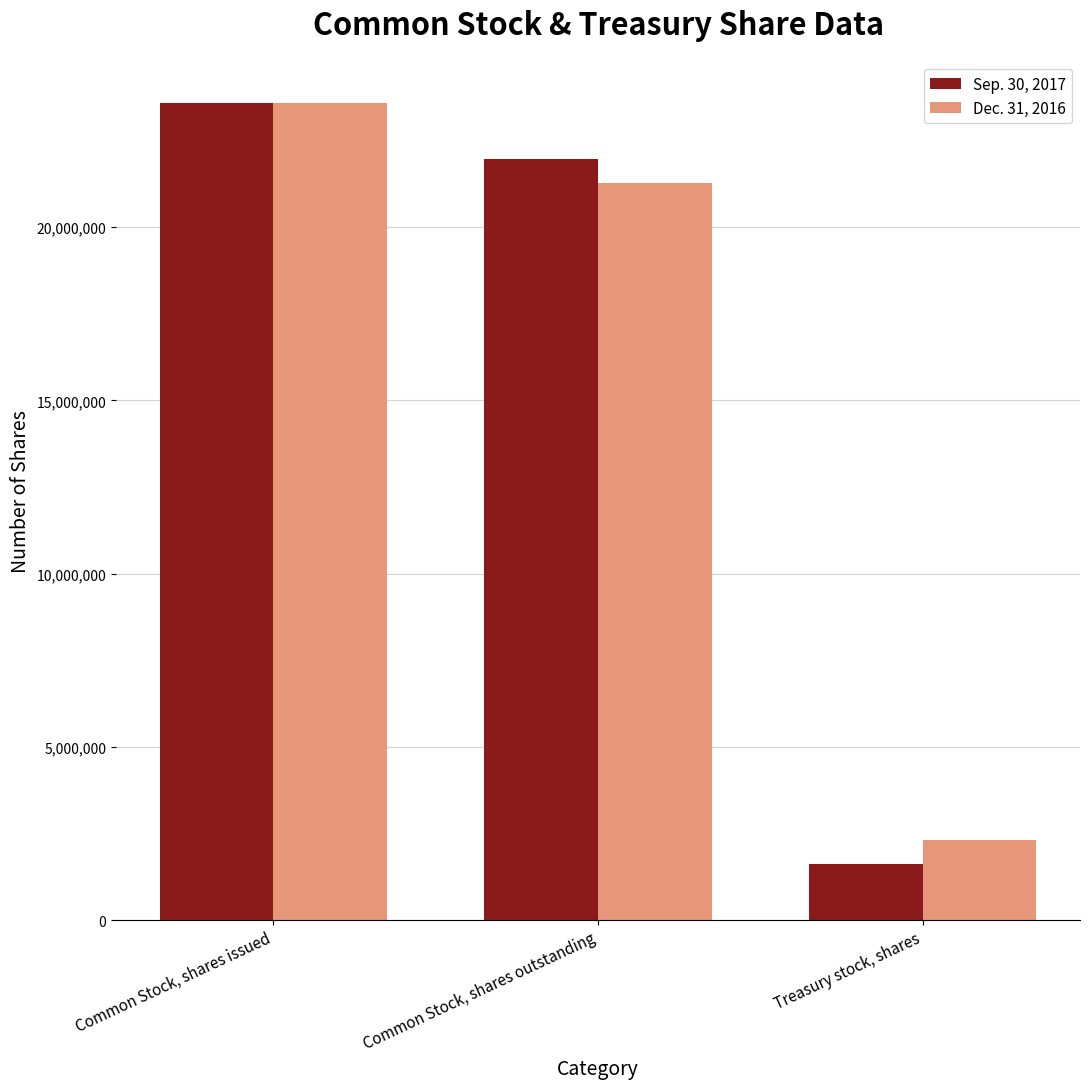

Reading left to right, list all the values displayed in this chart.

Sep. 30, 2017: 23595160	21971347	1623813
Dec. 31, 2016: 23595160	21273500	2321660